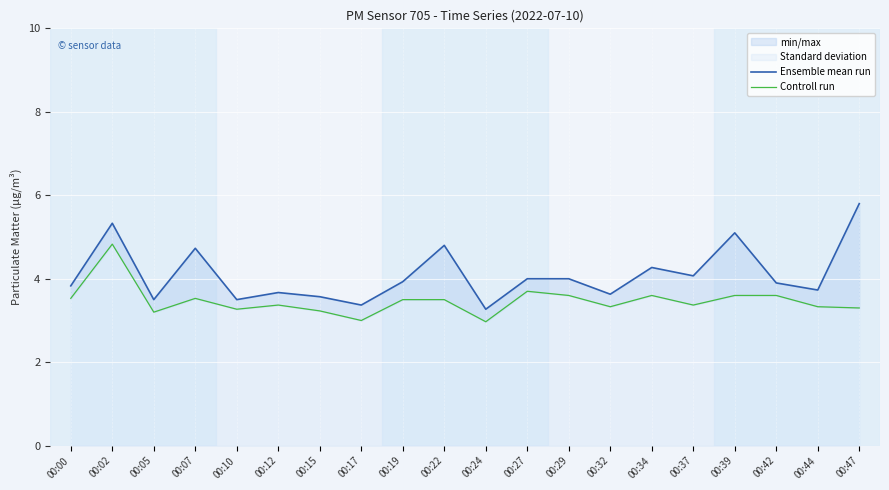

True or false: Ensemble mean run has more than 1 points higher than both neighbors.

True